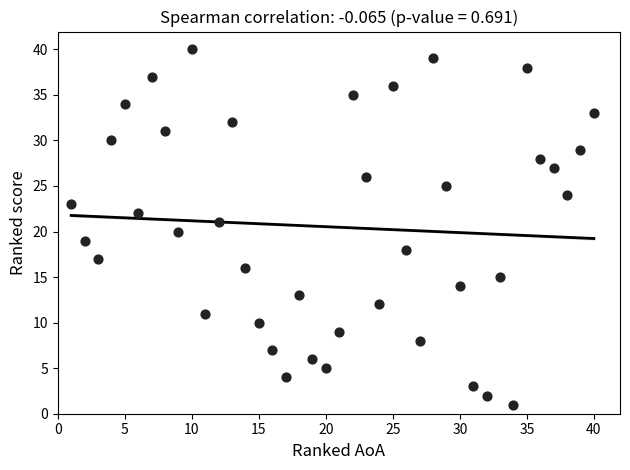

What is the range of Y values (max minus min)?

39